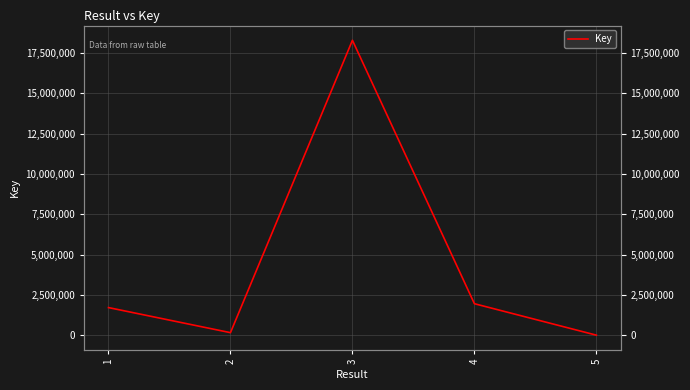

Does the chart display data point markers on the line(s)?

No